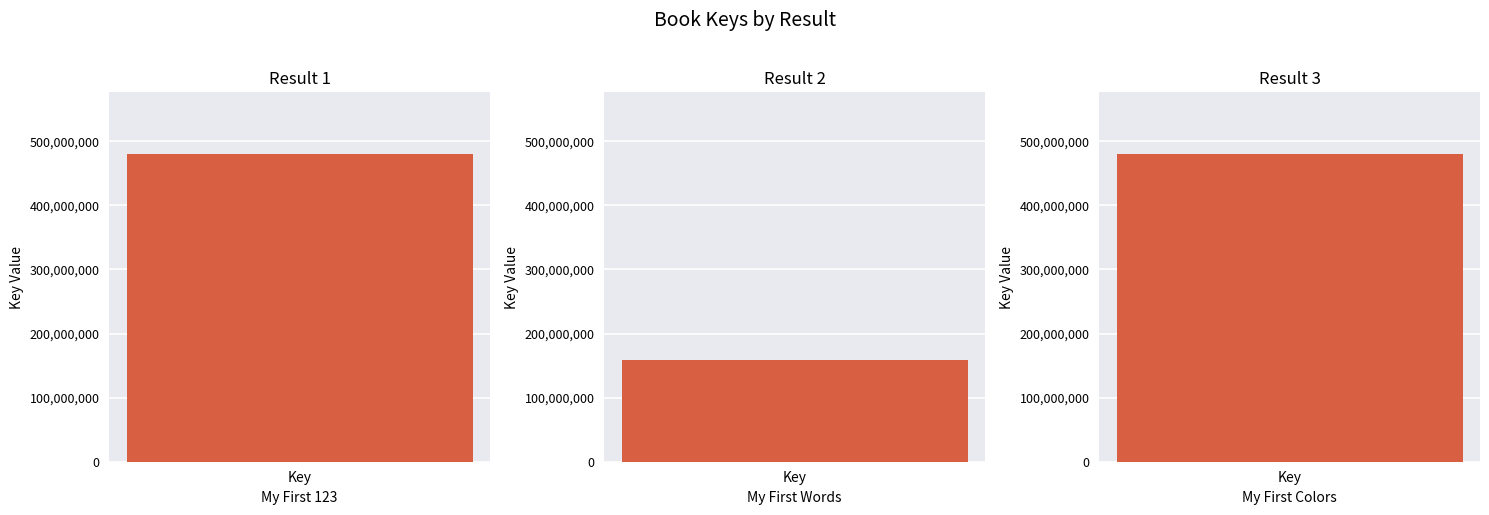

Which has a higher value, My First Colors or My First 123?

My First Colors